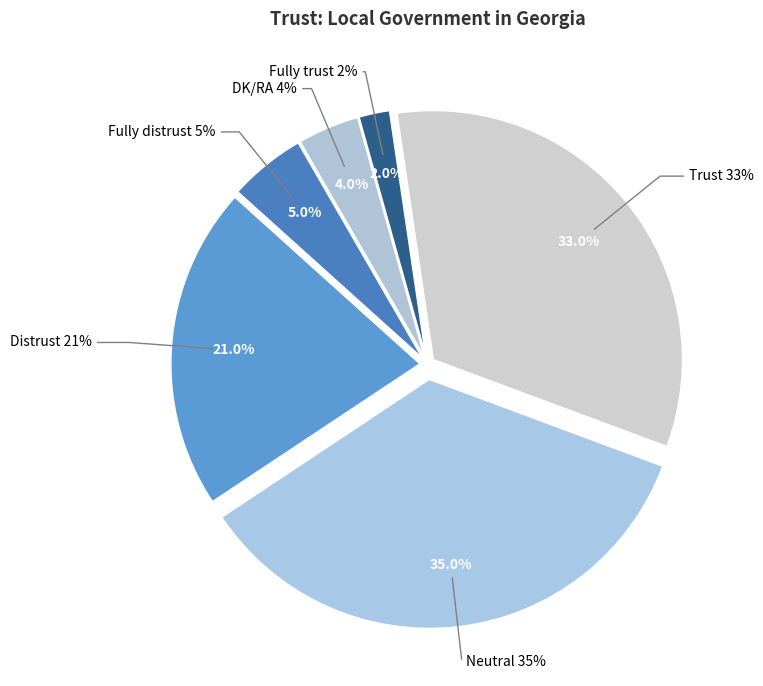

Rank the categories by value from lowest to highest.

Fully trust, DK/RA, Fully distrust, Distrust, Trust, Neutral